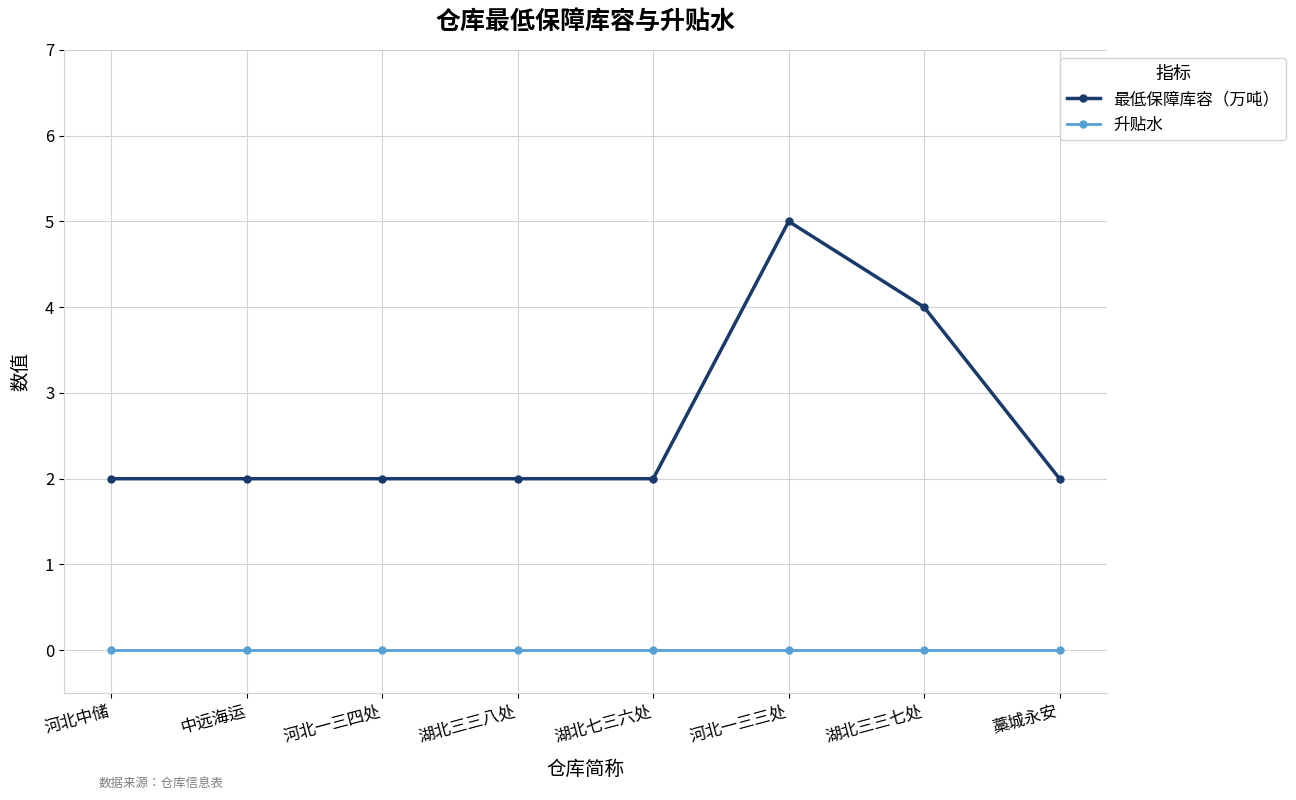

Between 河北一三三处 and 湖北三三七处, which series saw the biggest shift?

最低保障库容（万吨）